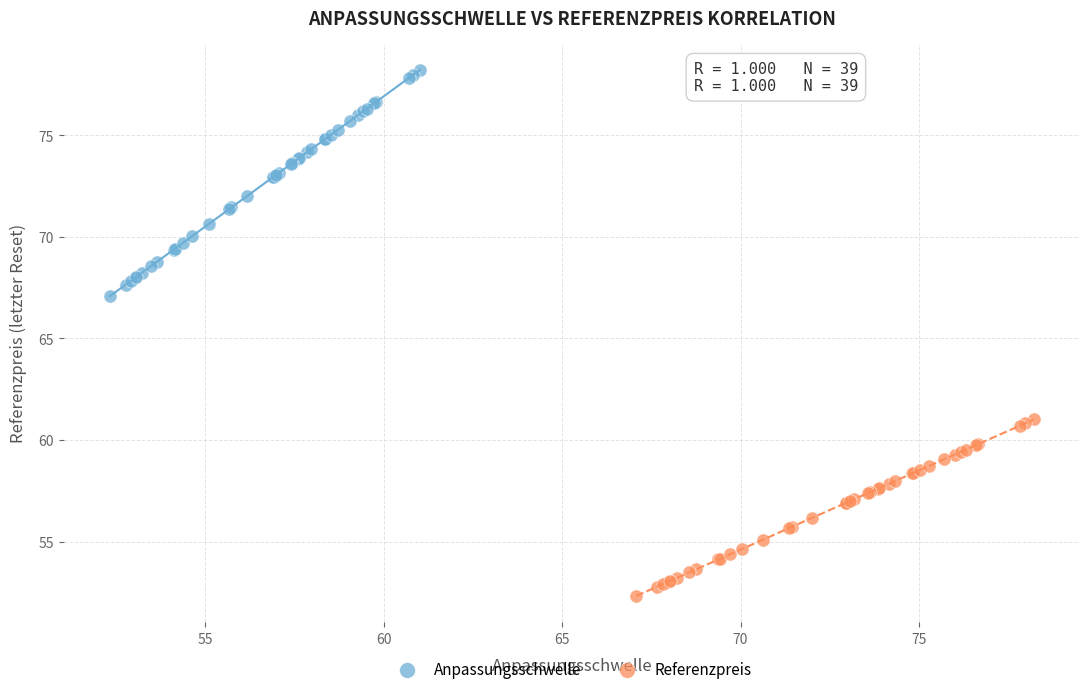

Which series contains the highest Y value?

Anpassungsschwelle